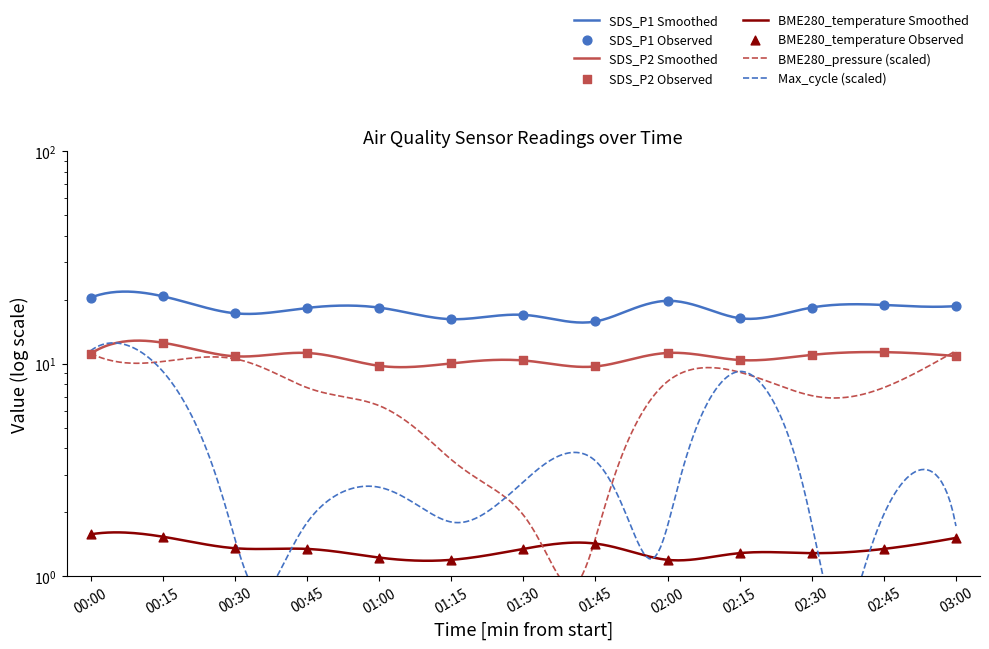

Which series reaches the maximum Y coordinate?

SDS_P1